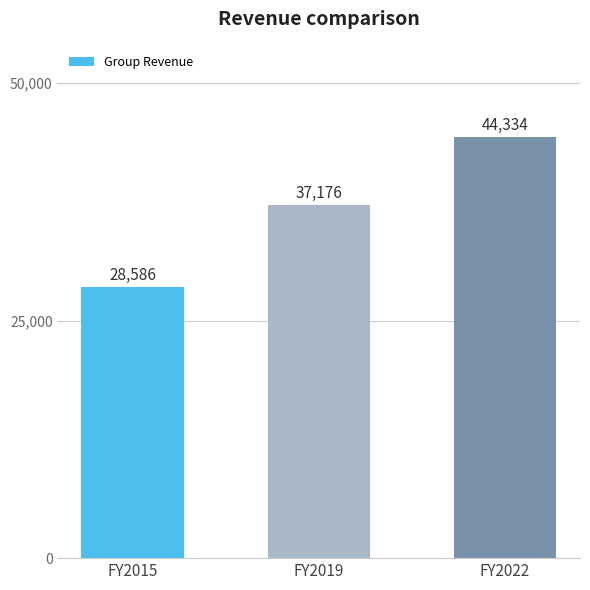

How many bars are there in total?

3